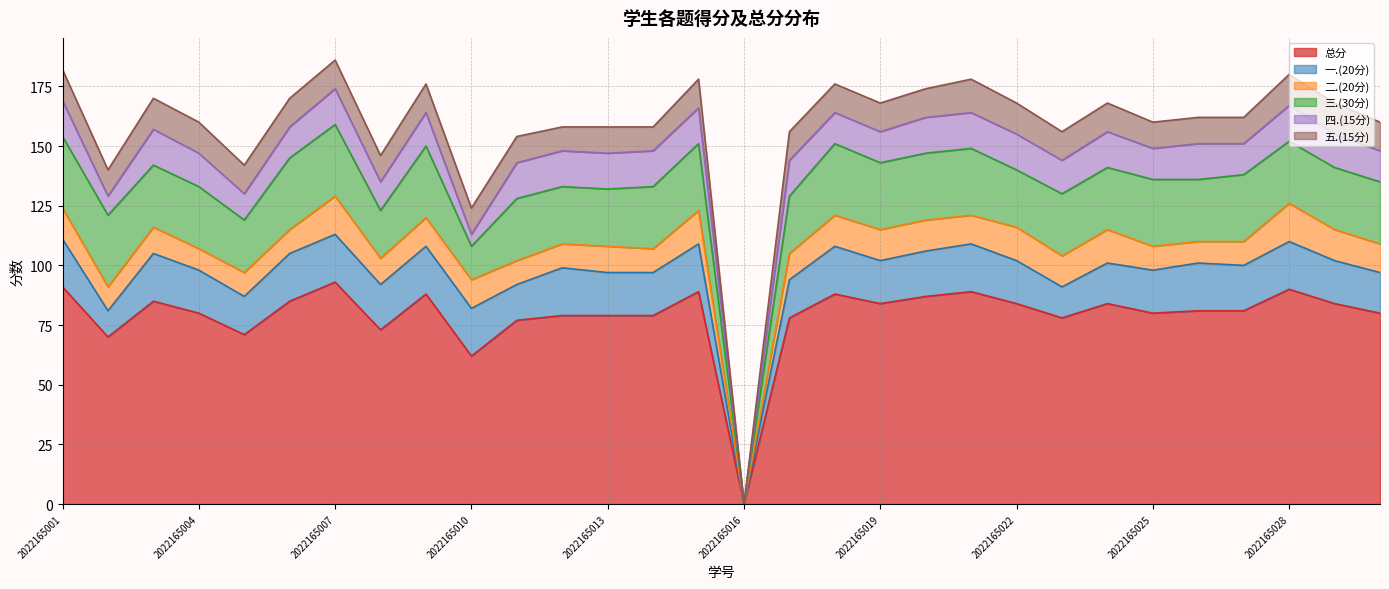

At which label does 三.(30分) reach its minimum?

2022165016